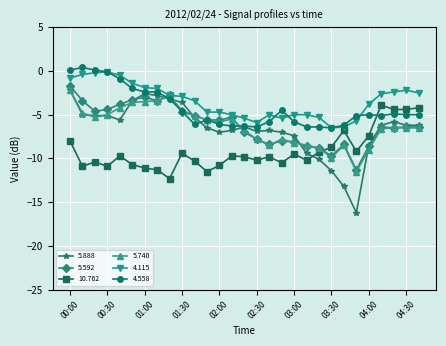

What is the difference between the maximum and minimum values in the 5.888 series?

14.0